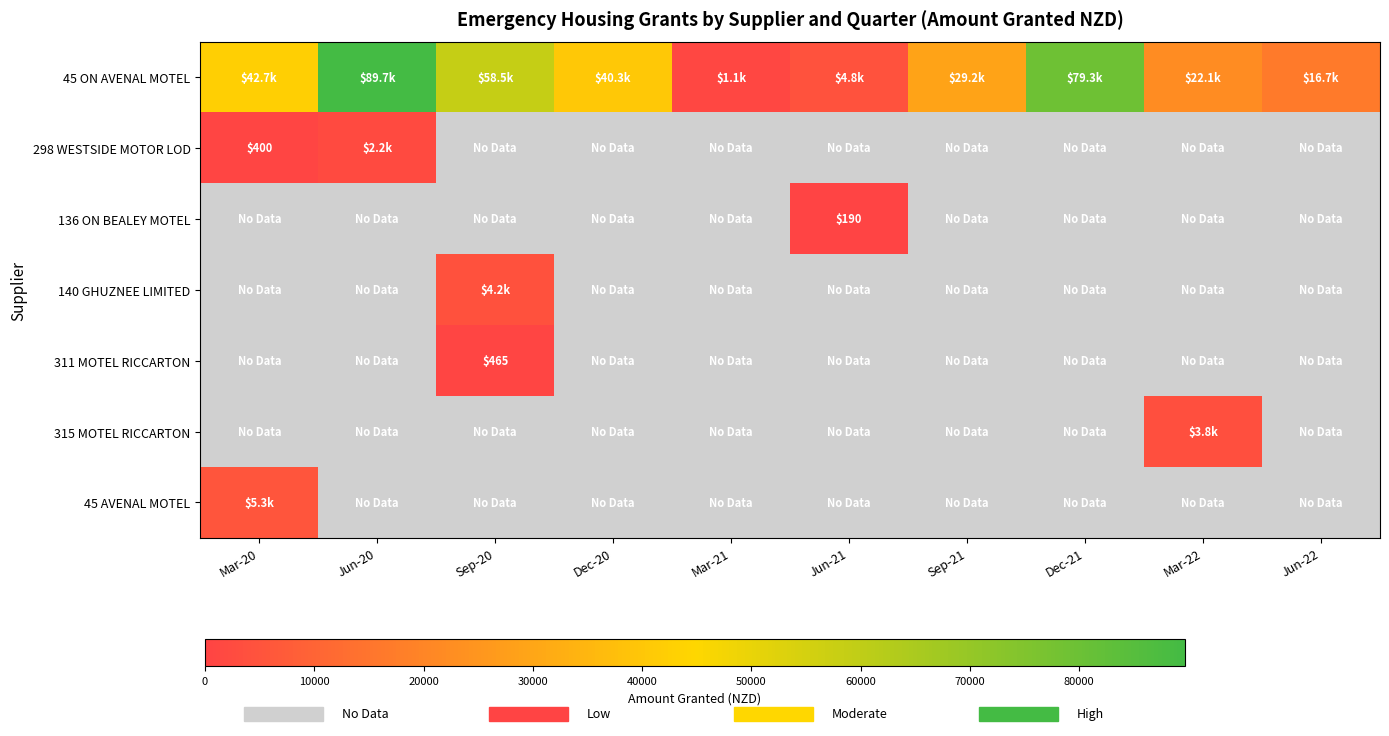

The value of 45 ON AVENAL MOTEL at Jun-22 is 16740.0. True or false?

True